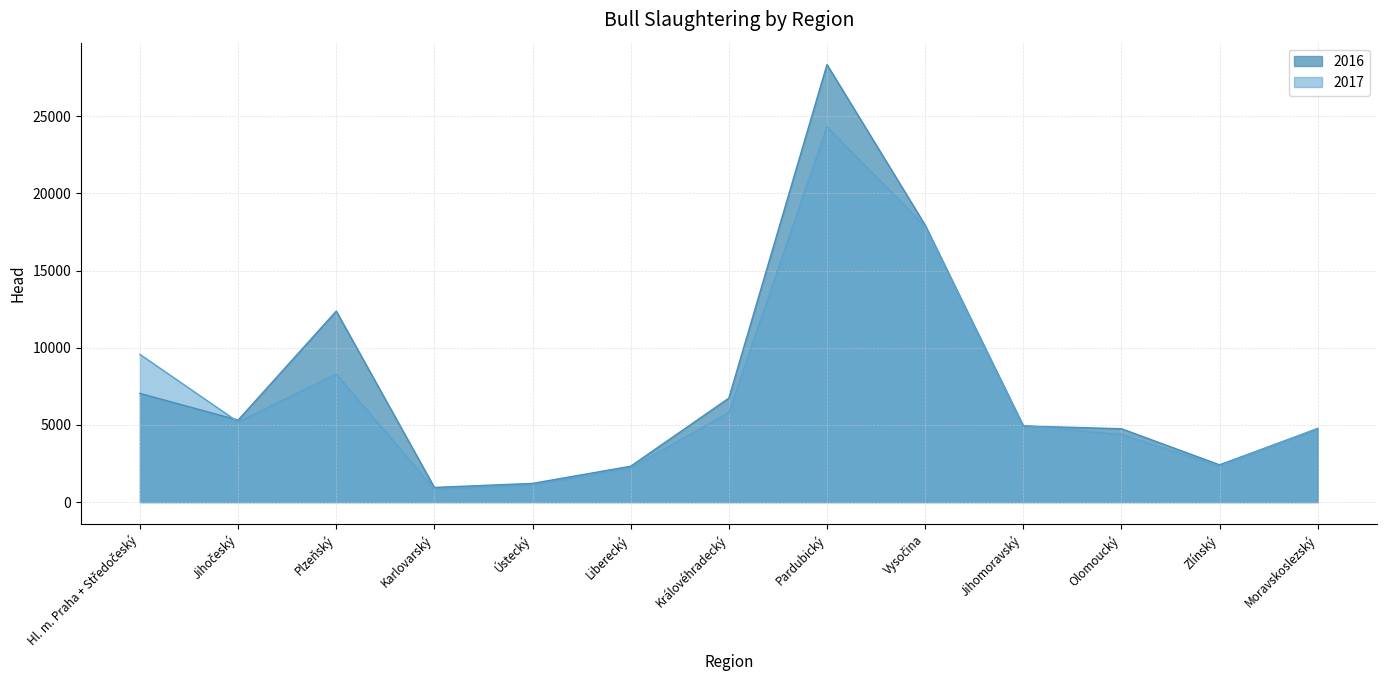

At which category does the chart reach its peak across all series?

Pardubický